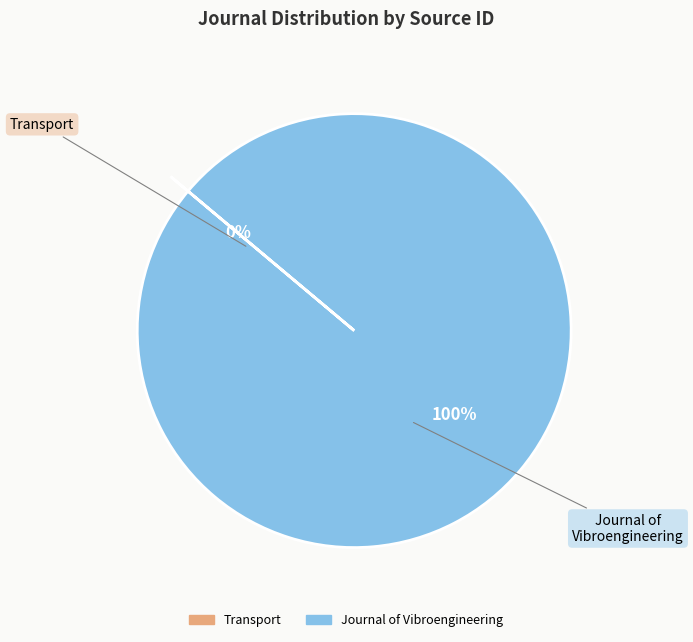

Which category has the biggest portion of the pie?

Journal of Vibroengineering